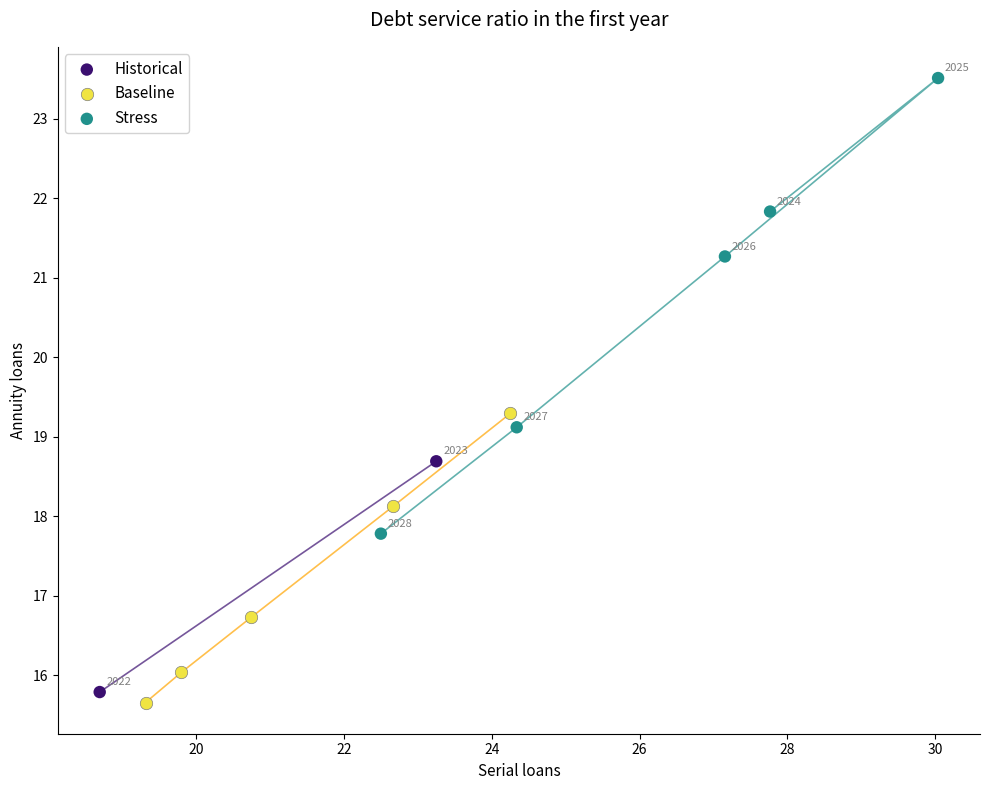

What are all the series names shown in the legend?

Historical, Baseline, Stress